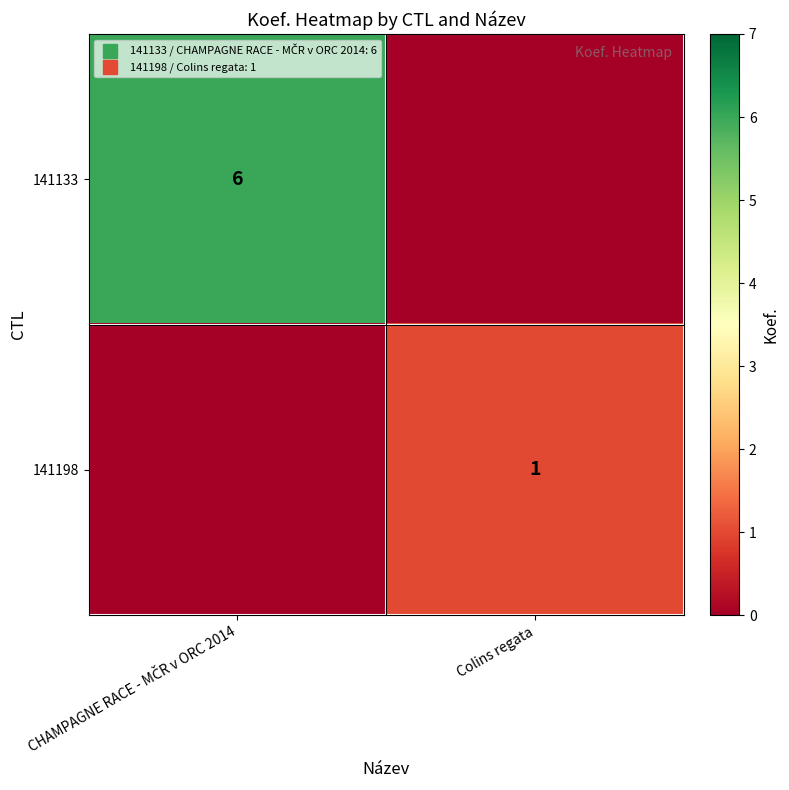

Rank the series at CHAMPAGNE RACE - MČR v ORC 2014 from lowest to highest value.

141198, 141133